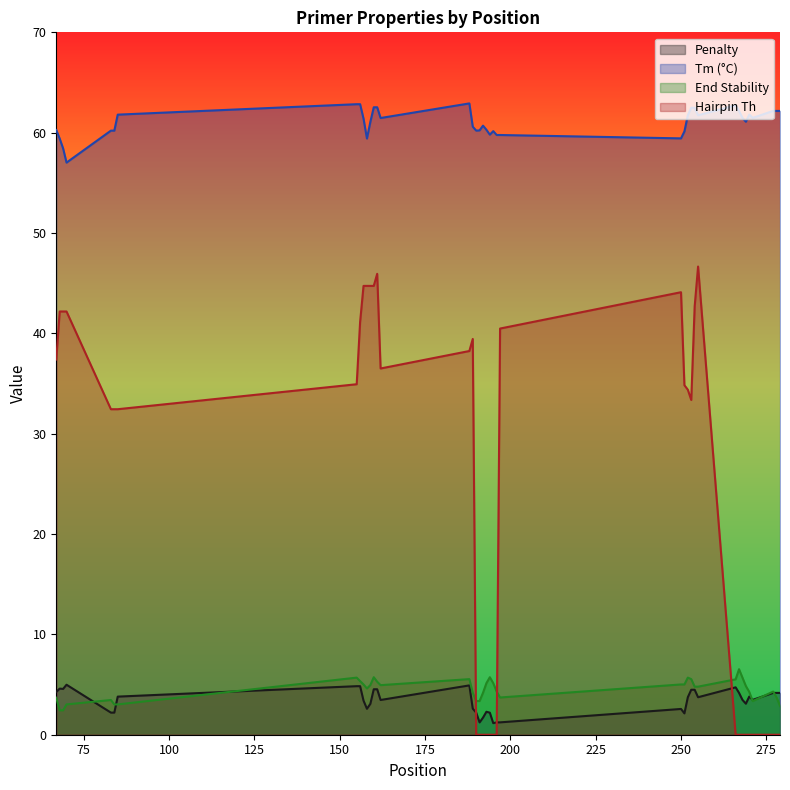

The value of pen at 161 is 4.5. True or false?

True